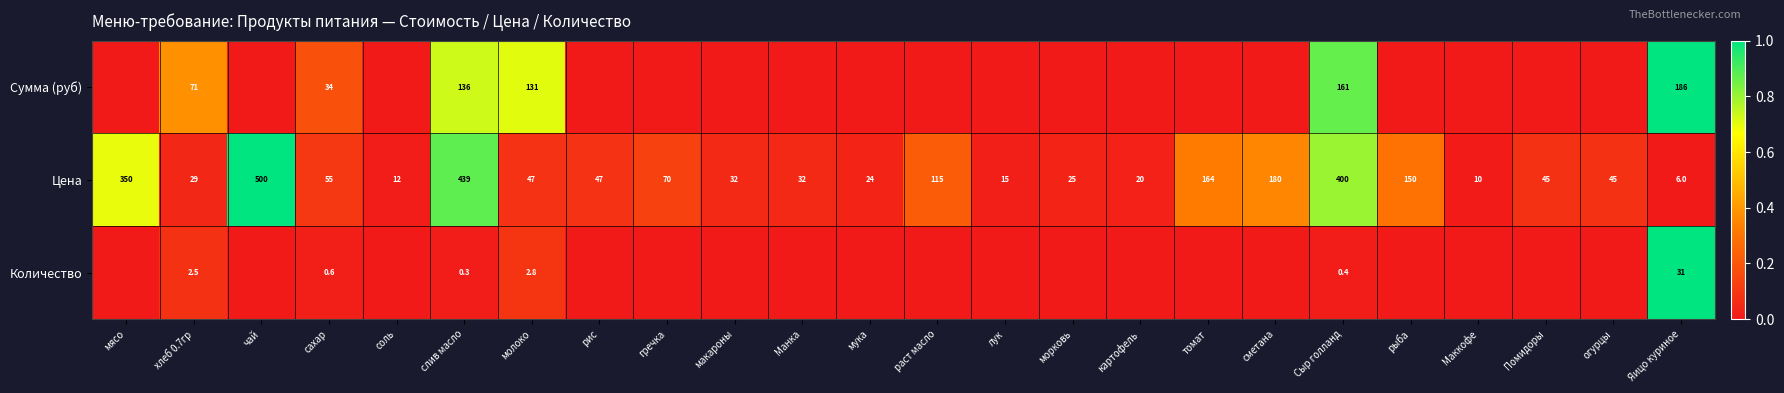

Rank the series at хлеб 0.7гр from lowest to highest value.

Количество, Цена, Сумма (руб)